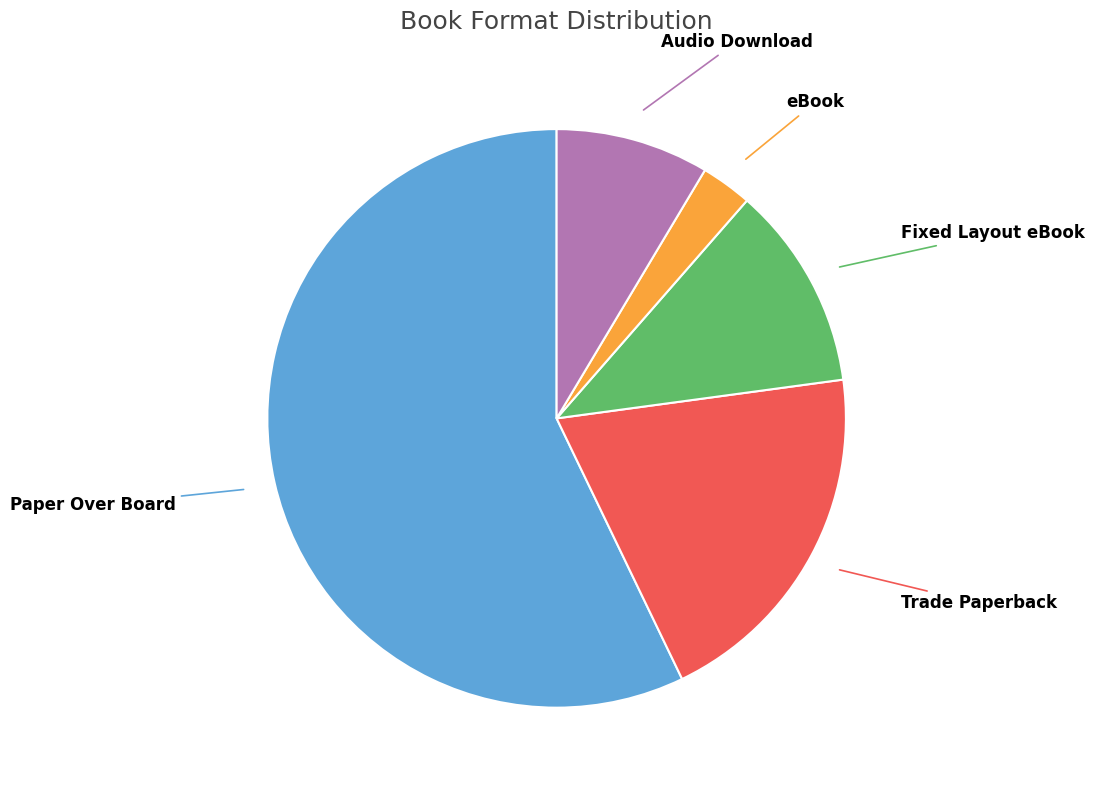

Is there any slice that represents more than half of the pie?

Yes